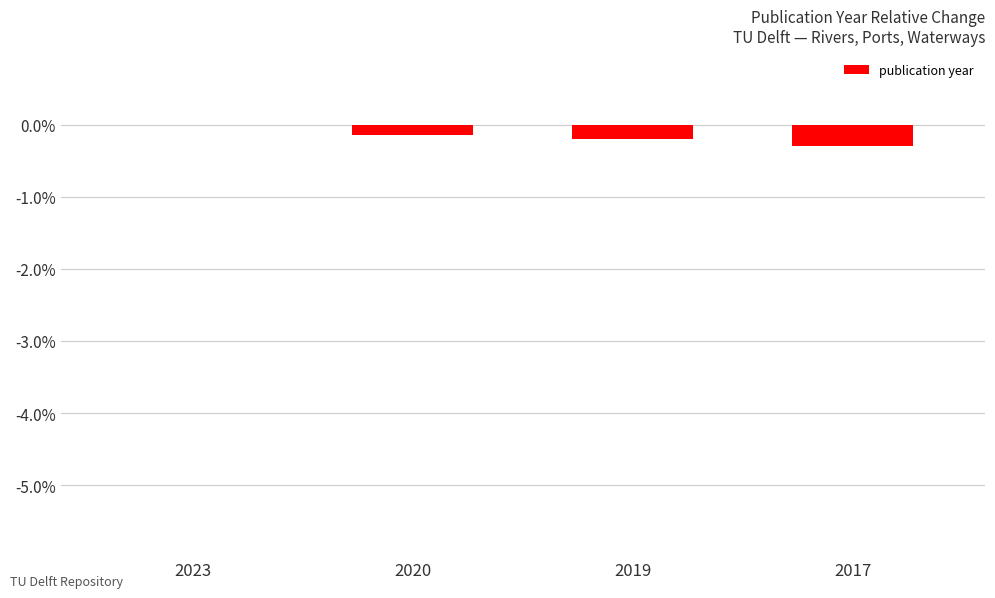

Read the value at 2020.

-0.1